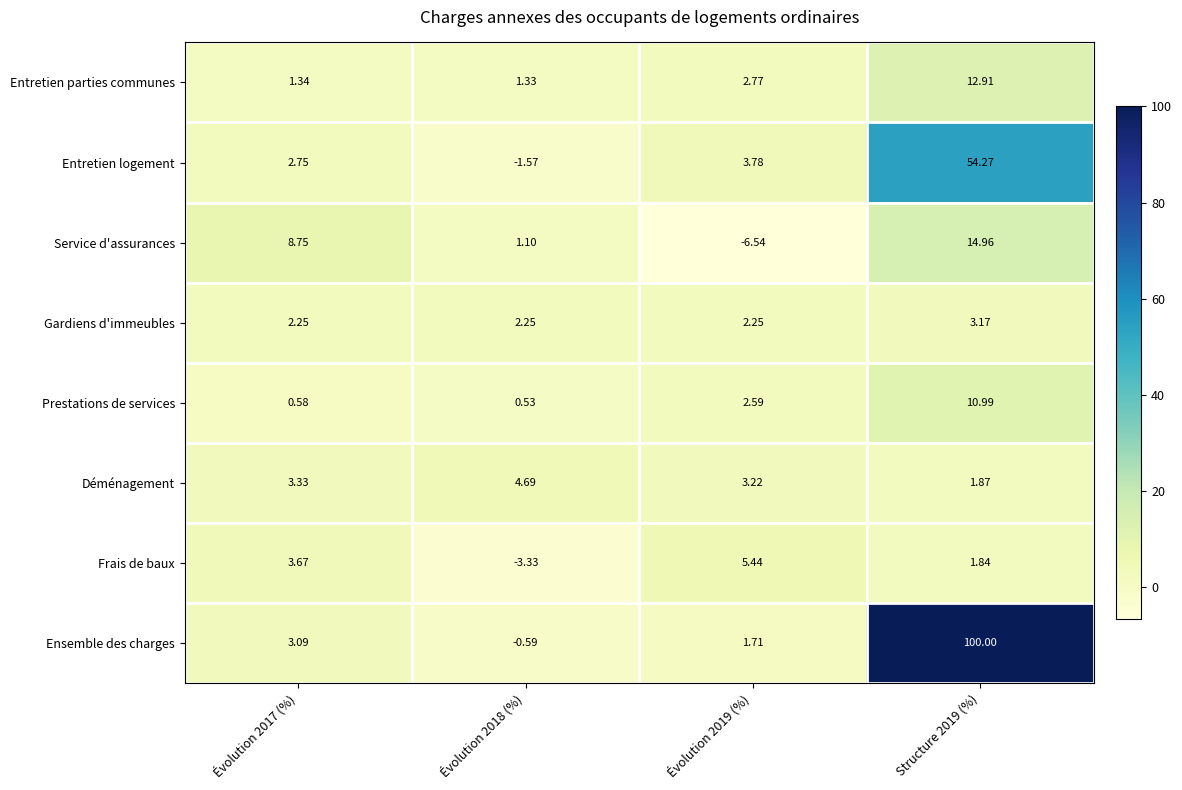

Which series has the largest total across all categories?

Ensemble des charges